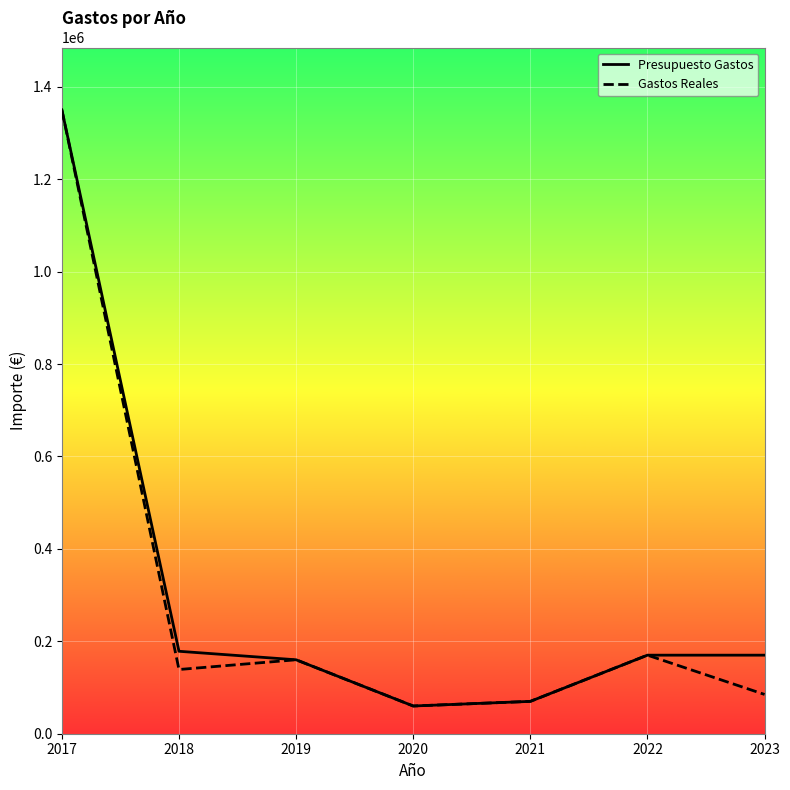

Reading right to left, transcribe all the data shown in this chart.

Presupuesto Gastos: 2023=170000	2022=170000	2021=70000	2020=60000	2019=160000	2018=178420	2017=1350000
Gastos Reales: 2023=85000	2022=170000	2021=70000	2020=60000	2019=160000	2018=138947	2017=1350000